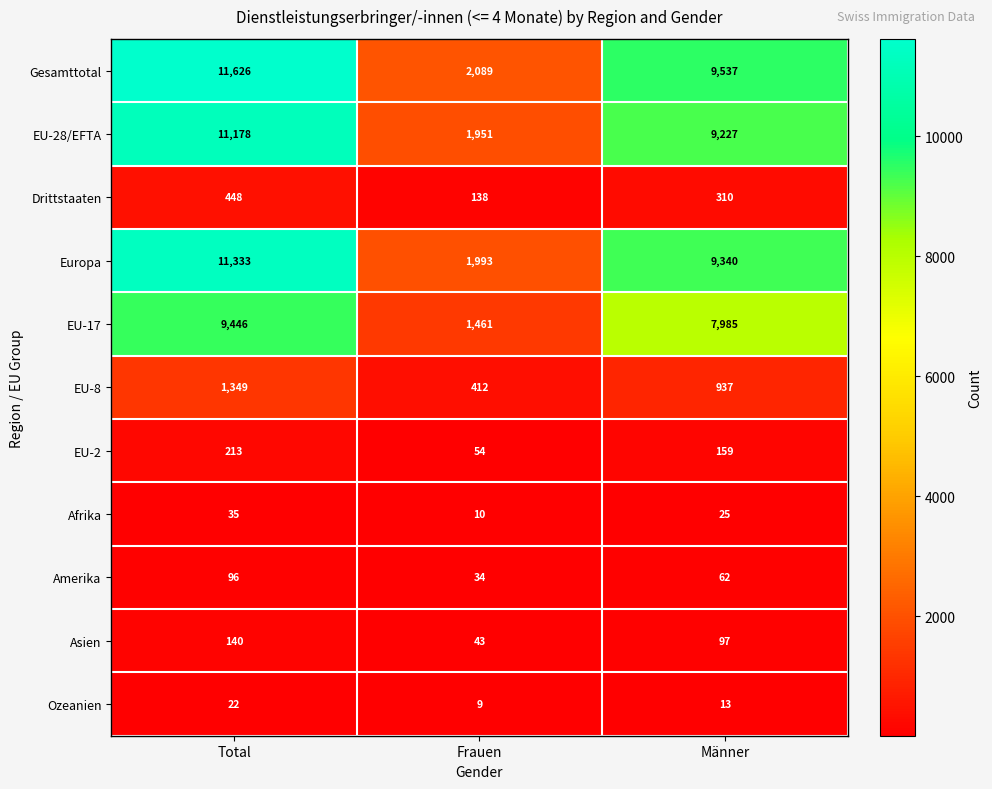

True or false: Drittstaaten has a value of 447 at Männer.

False